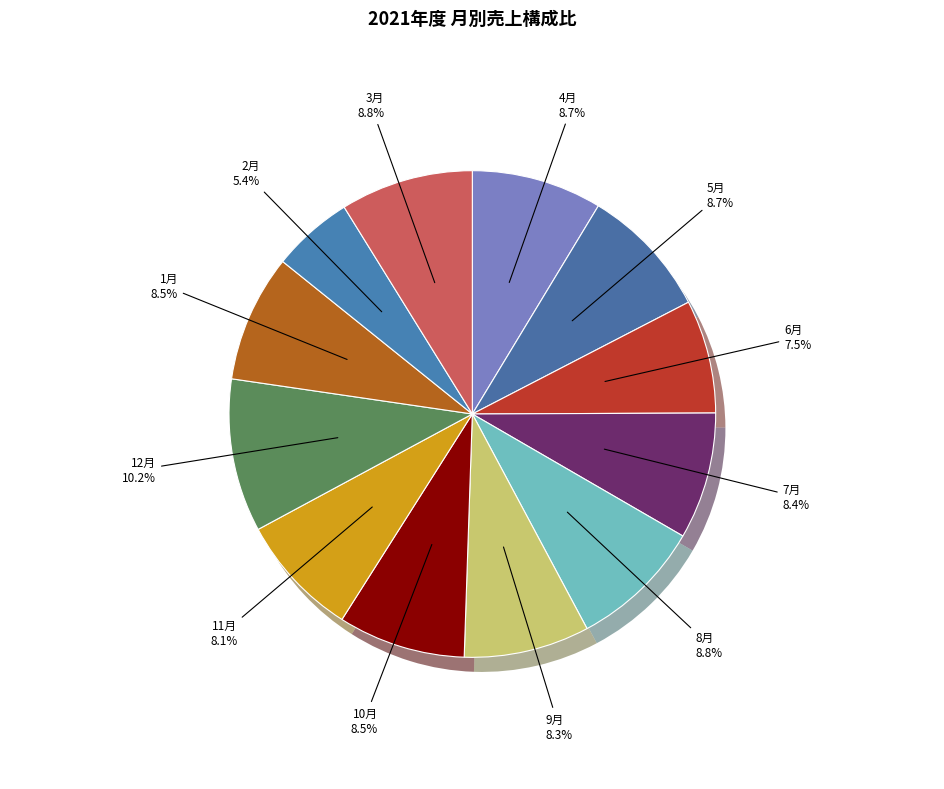

True or false: 7月 accounts for 8% of the total.

True